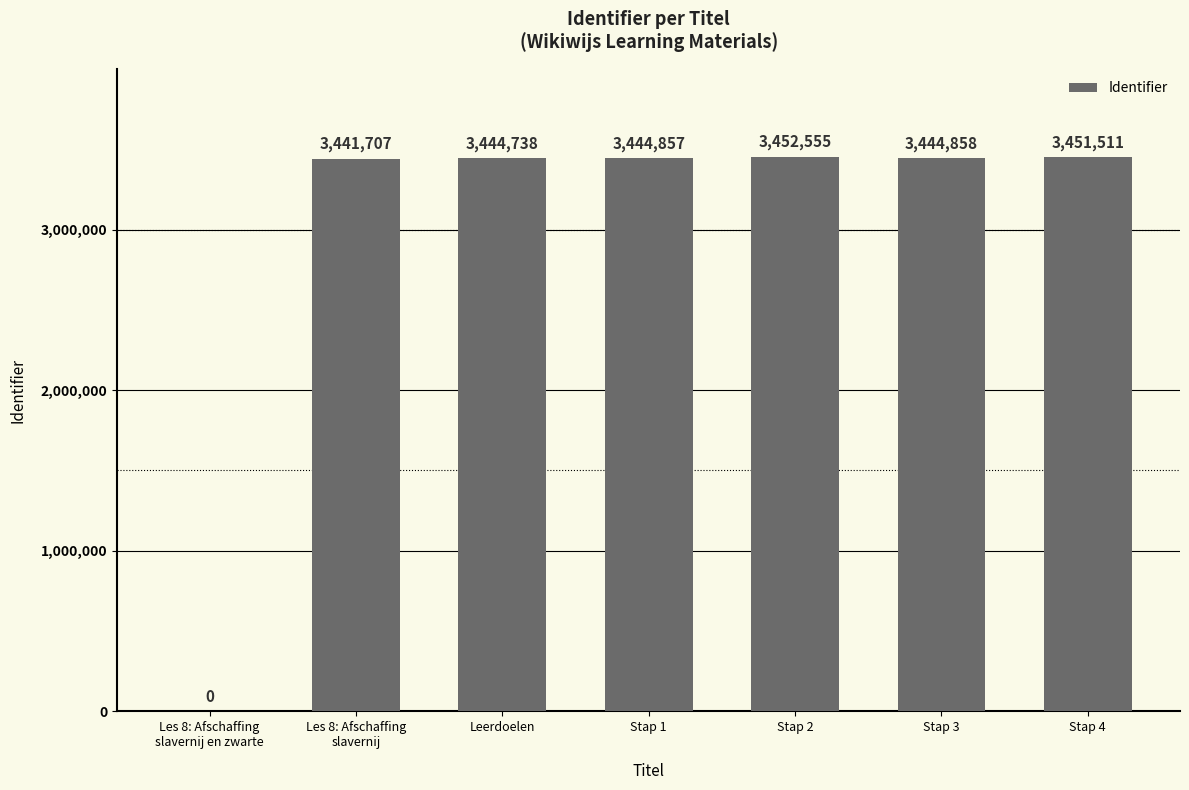

What is the sum of all values?

20680226